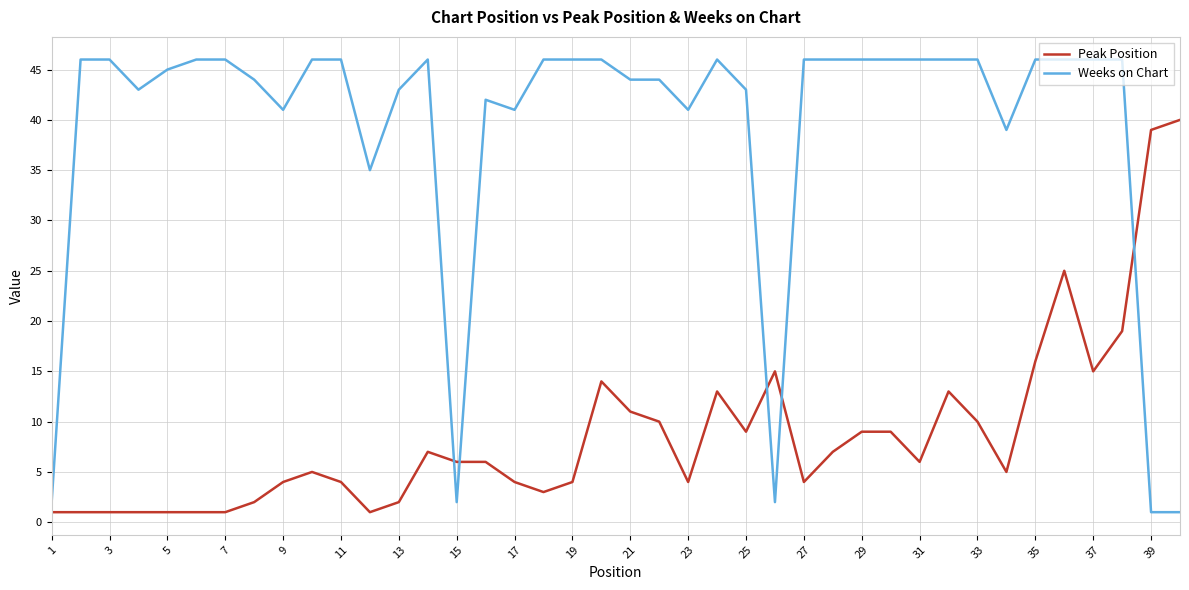

What is the difference between the maximum and minimum values in the Weeks on Chart series?

45